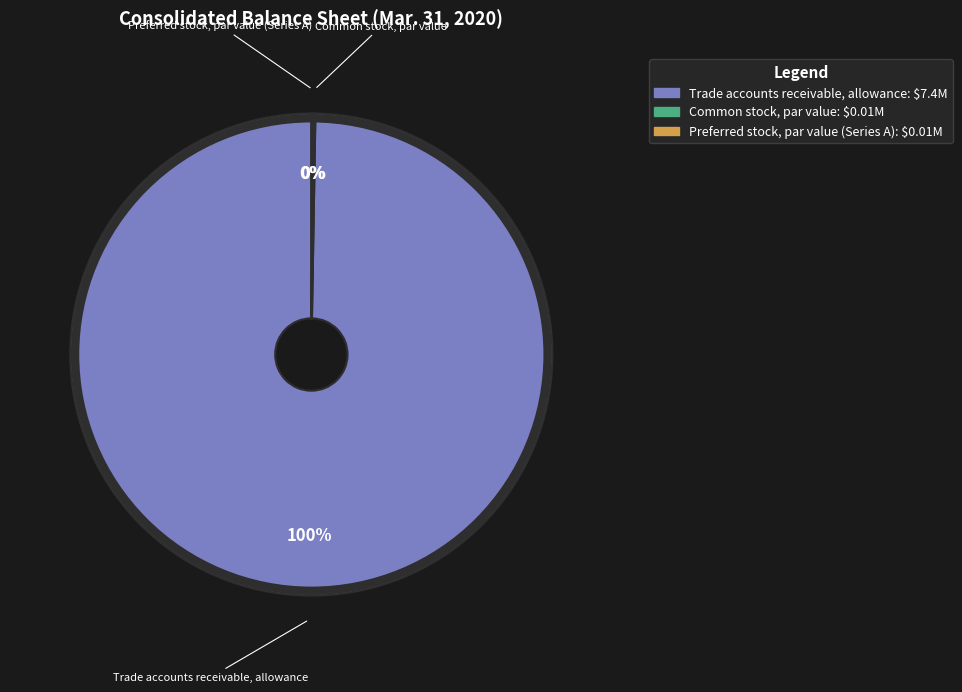

To the nearest percent, what percentage of the pie is Trade accounts receivable, allowance?

100%